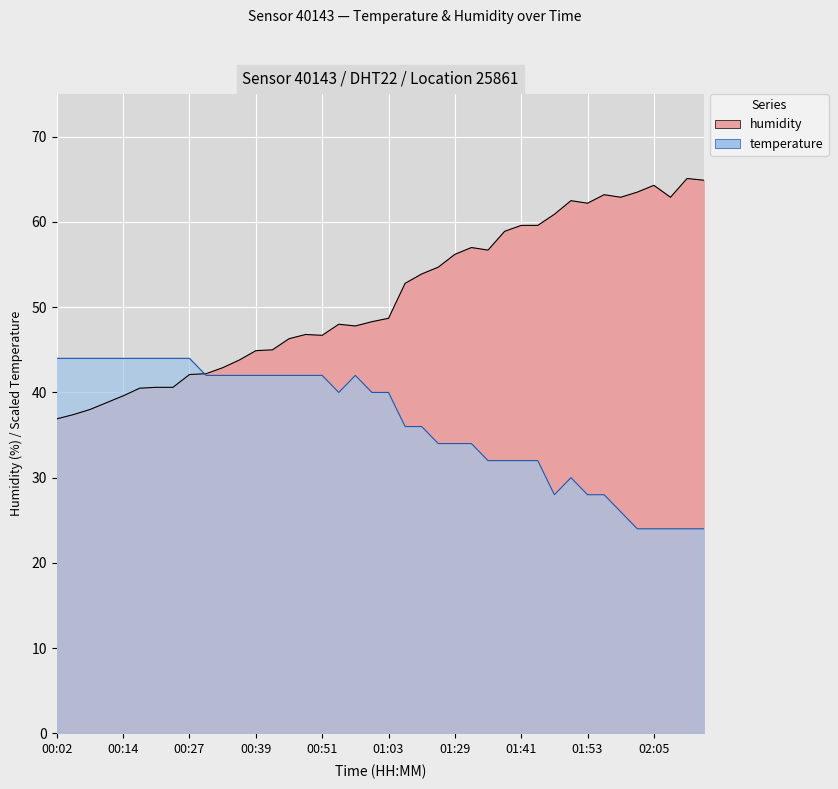

How many interior local peaks does the temperature series have?

2